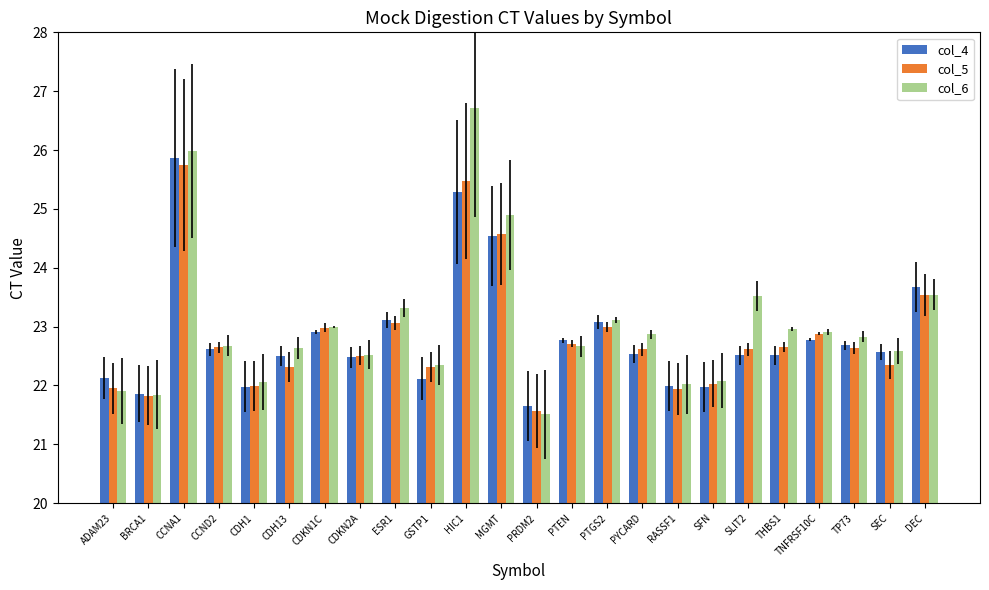

What is the label of the 3rd bar from the left?

CCNA1